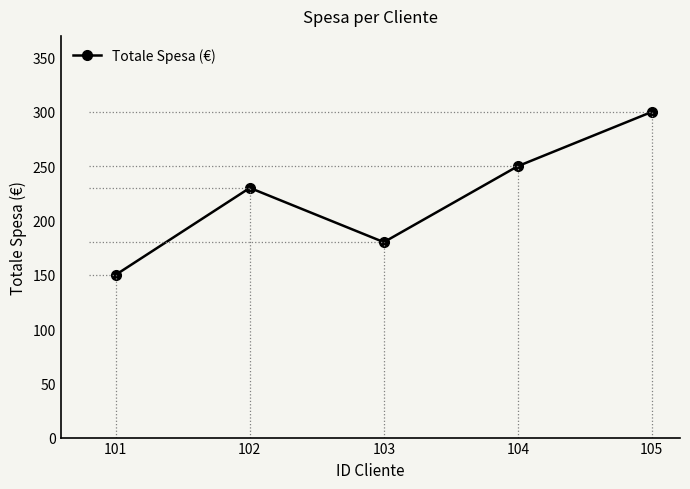

Count the number of data series in this chart.

1